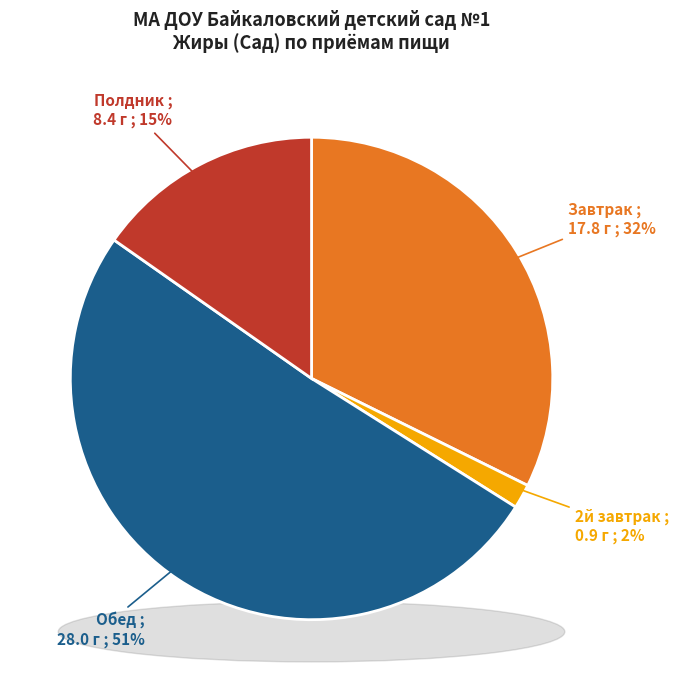

To the nearest percent, what is the combined percentage of Полдник and Обед?

66%